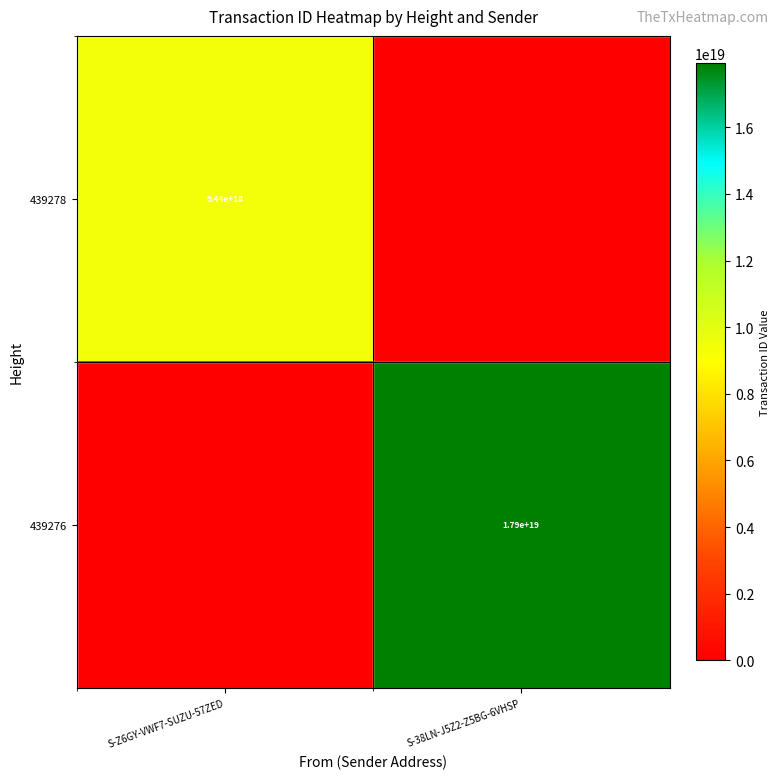

The value of 439276 at S-38LN-J5Z2-Z5BG-6VHSP is 11665824861025929216. True or false?

False